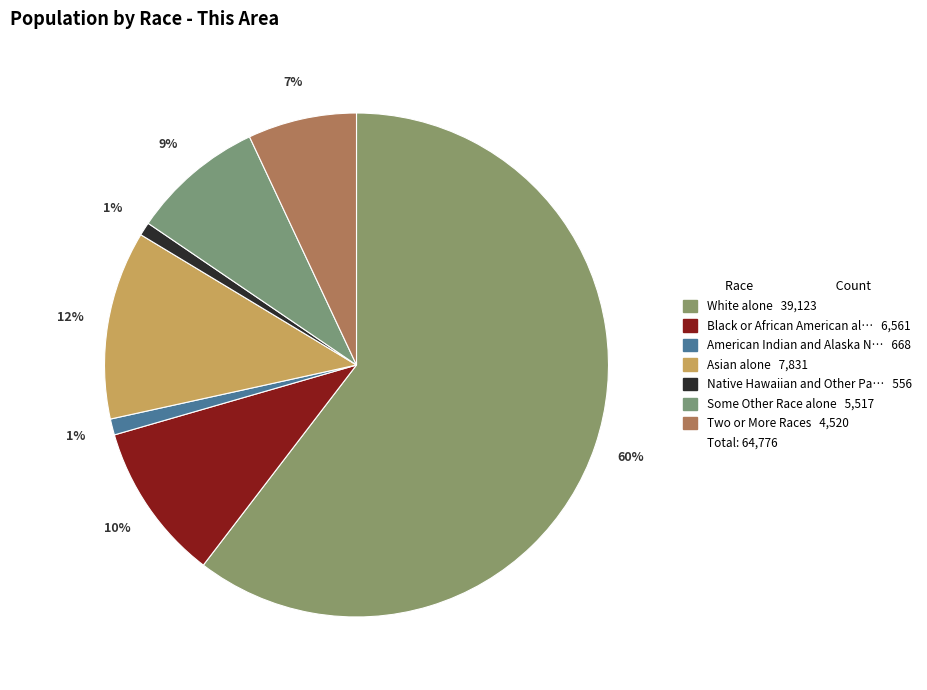

Rank the categories by value from lowest to highest.

Native Hawaiian and Other Pacific, American Indian and Alaska Native, Two or More Races, Some Other Race alone, Black or African American alone, Asian alone, White alone